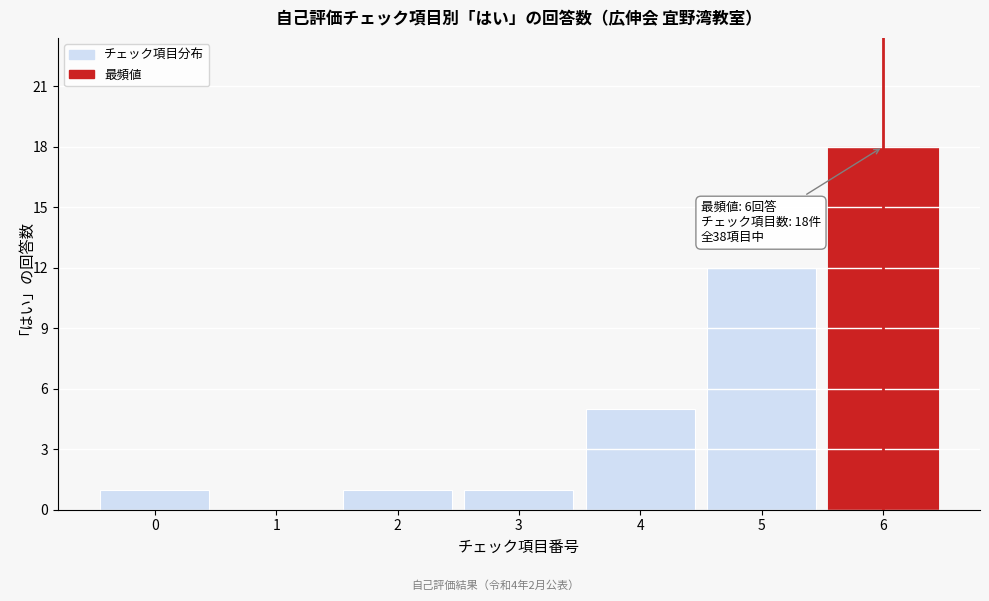

Which range on the x-axis has the tallest bar?

5.5 to 6.5